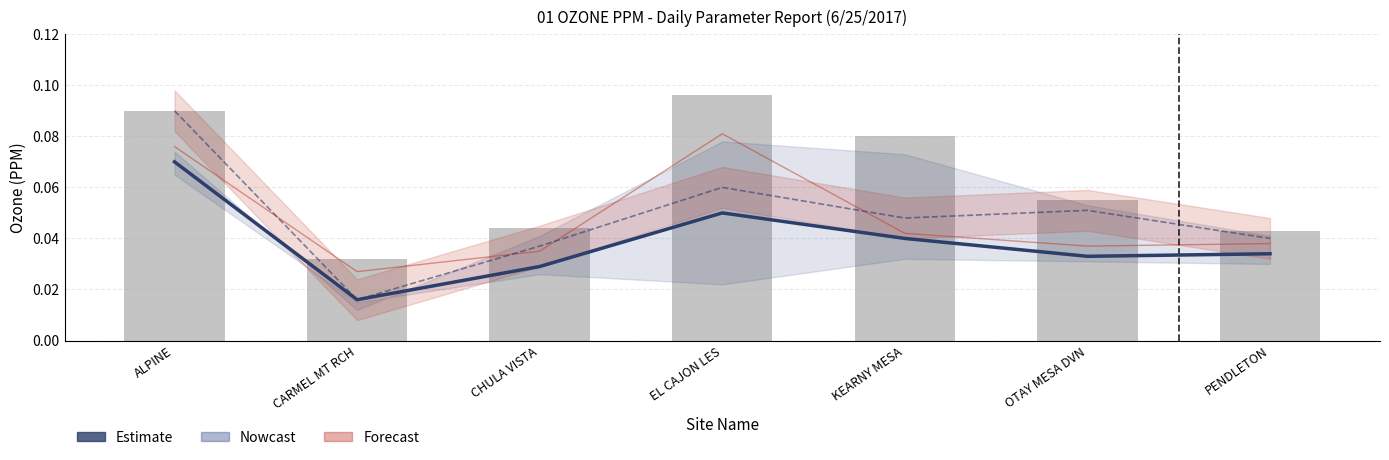

The value of Max (daily) at EL CAJON LES is 0.0. True or false?

False